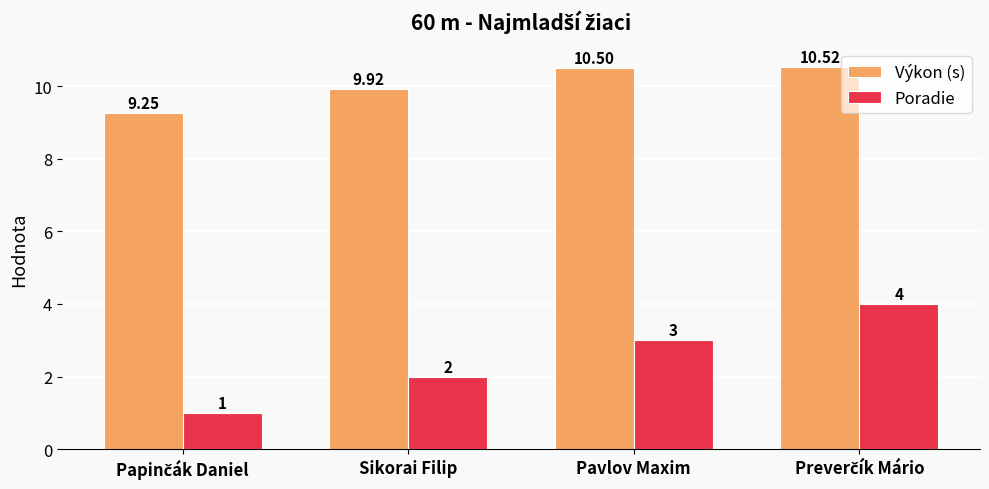

Rank the series by their average value, from highest to lowest.

Výkon (s), Poradie